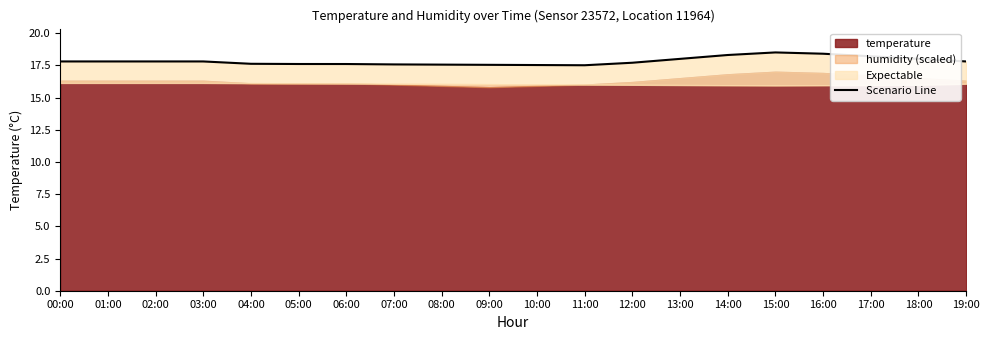

The chart shows a value of 17.8 at 02:00. True or false?

True